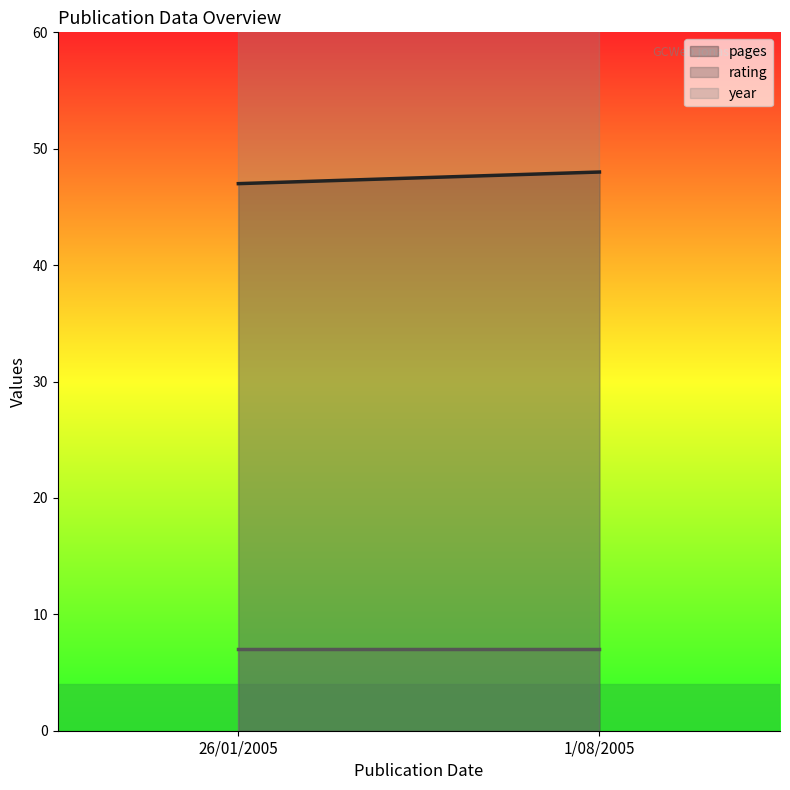

At how many categories does at least one series exceed 843?

2